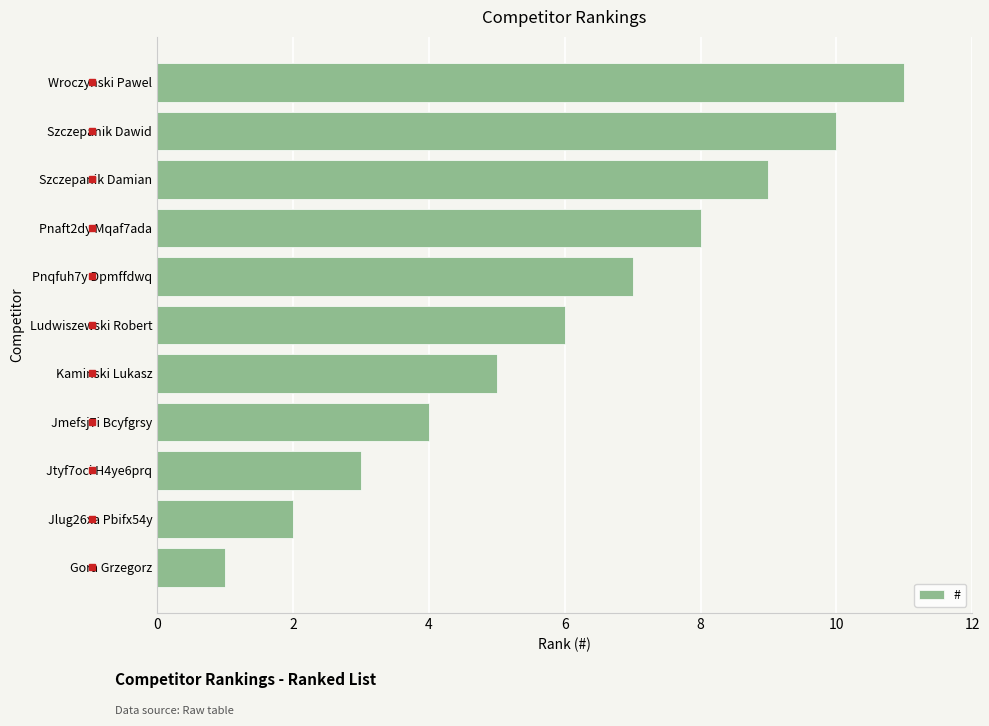

The value at Jlug26xa Pbifx54y is 2. True or false?

True